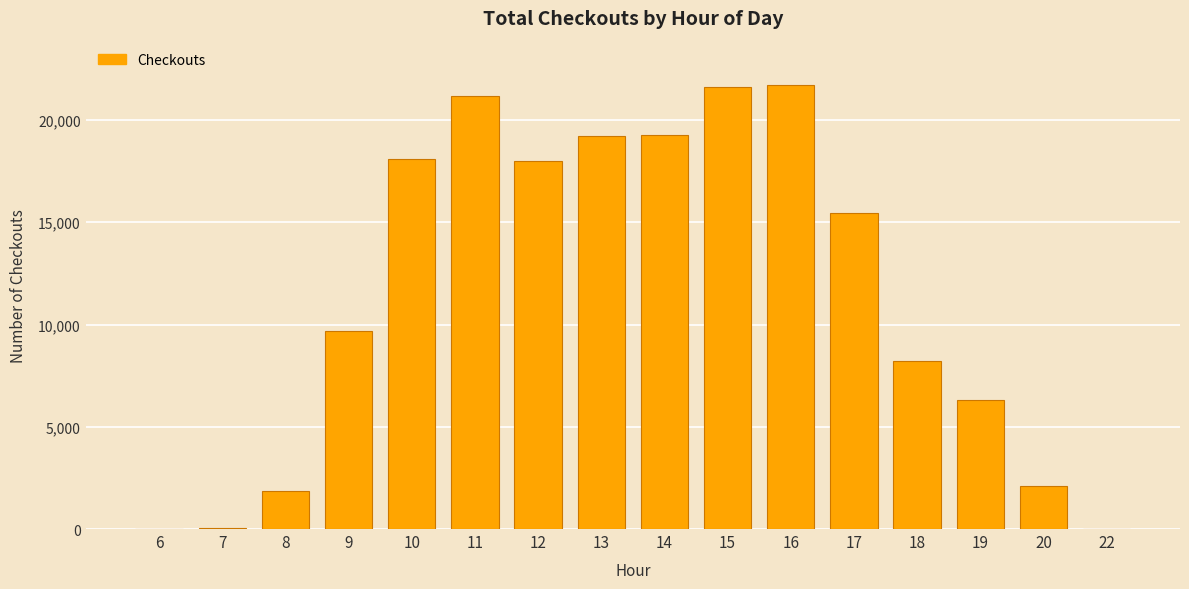

What is the maximum value shown in the chart?

21707